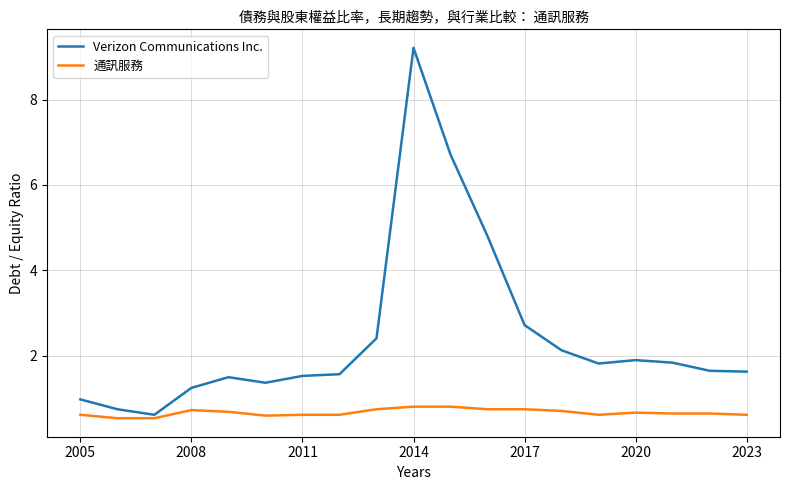

What is the lowest value of the 通訊服務 series?

0.5